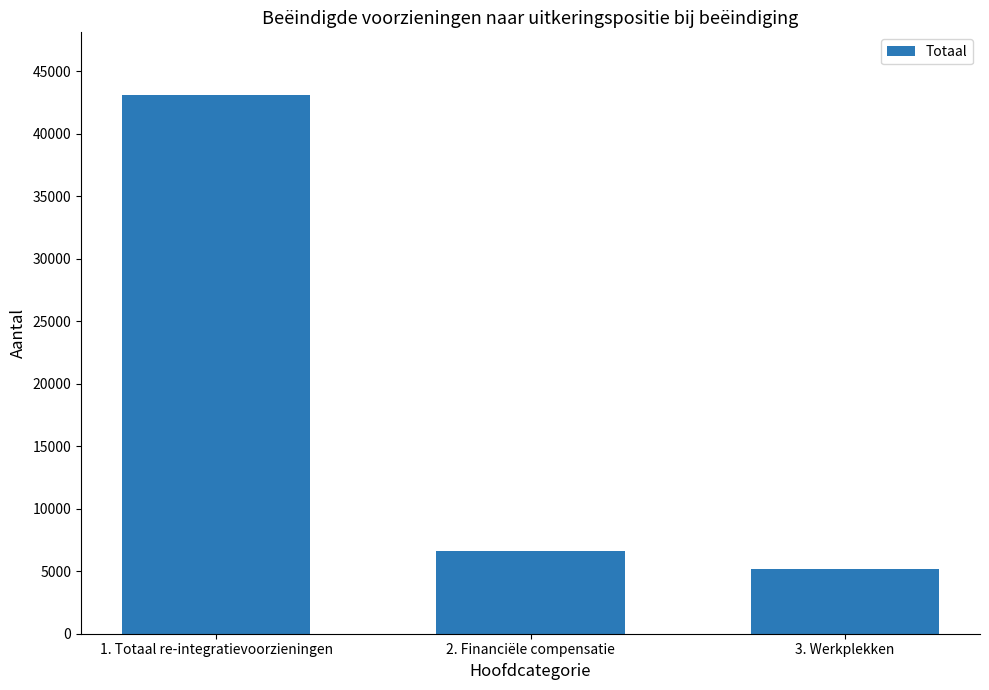

What is the smallest value displayed?

5150